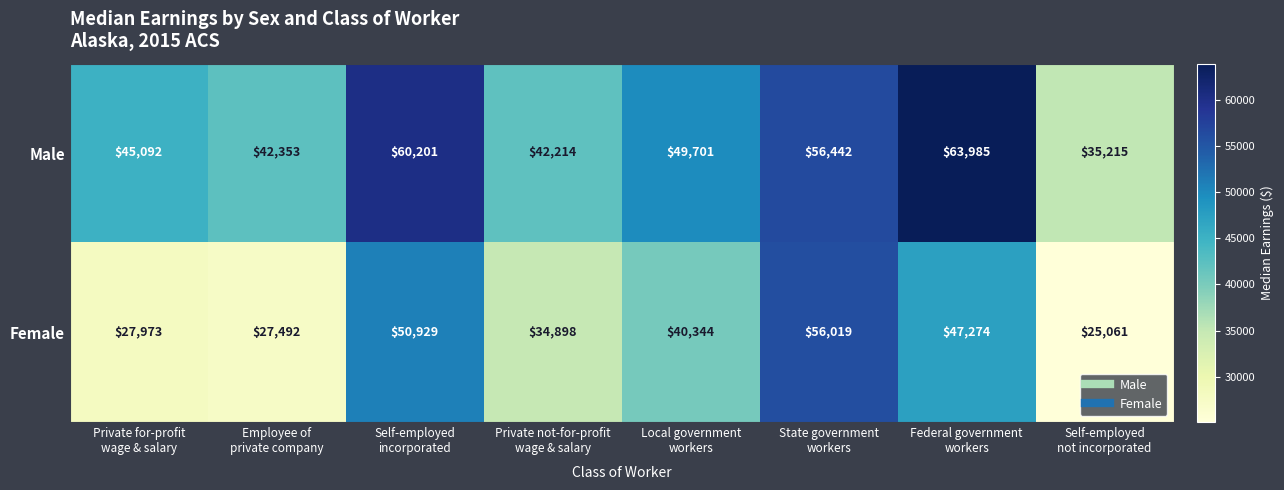

Which category has the highest value across all series?

Federal government
workers